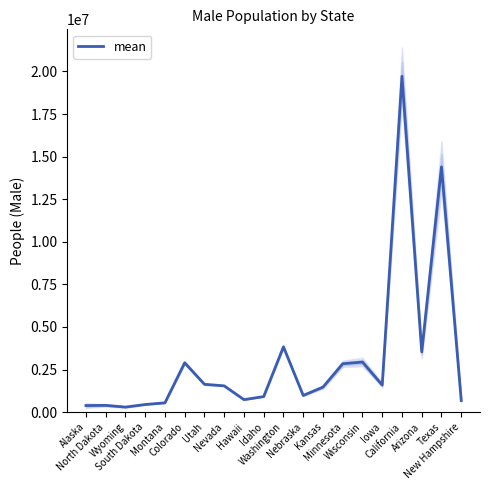

What is the greatest value displayed?

19714044